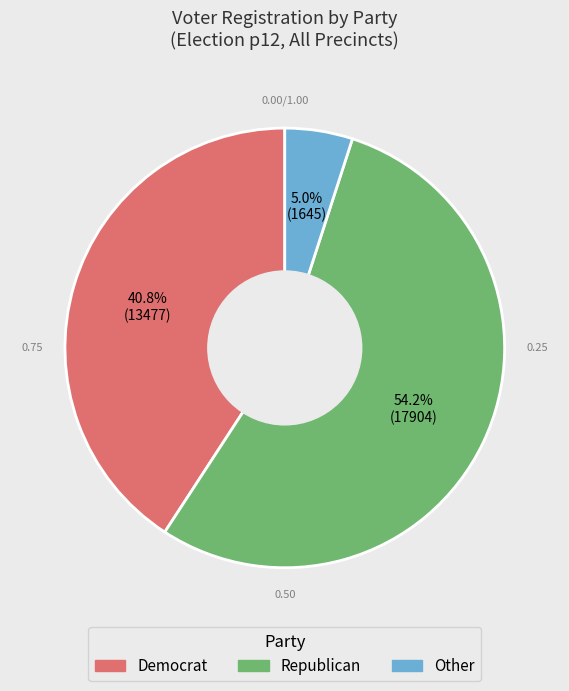

Does any single category account for the majority?

Yes